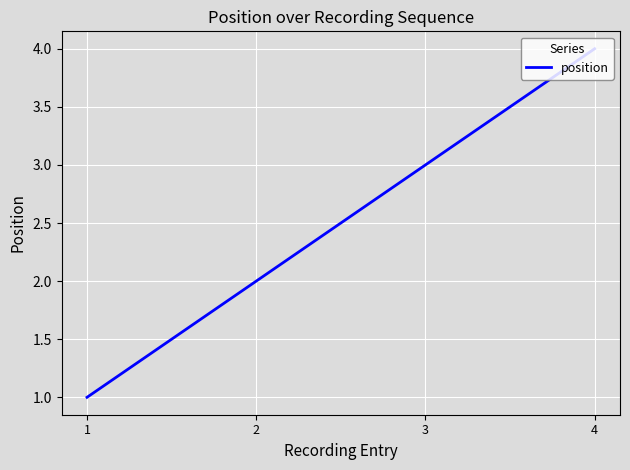

What is the sum of all values?

10